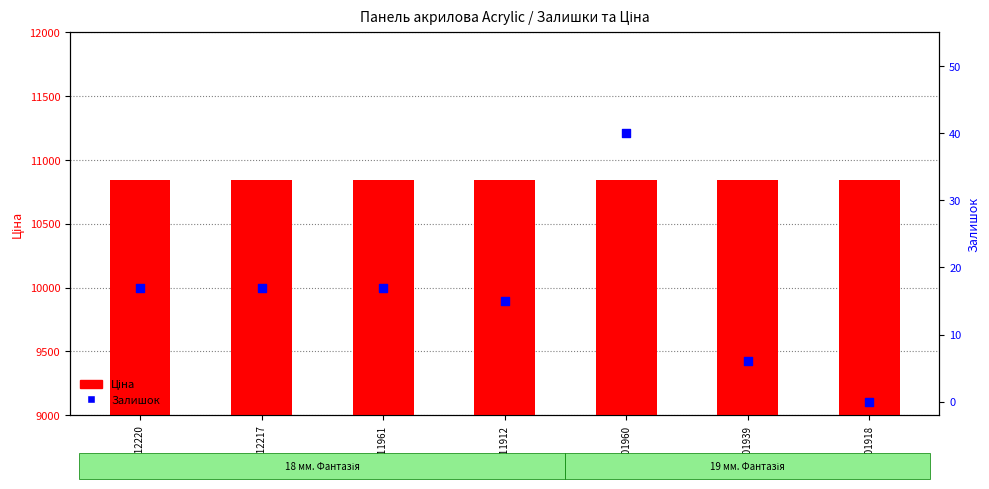

Is the value of Залишок at 285112217 greater than the value of Ціна at 285111961?

No